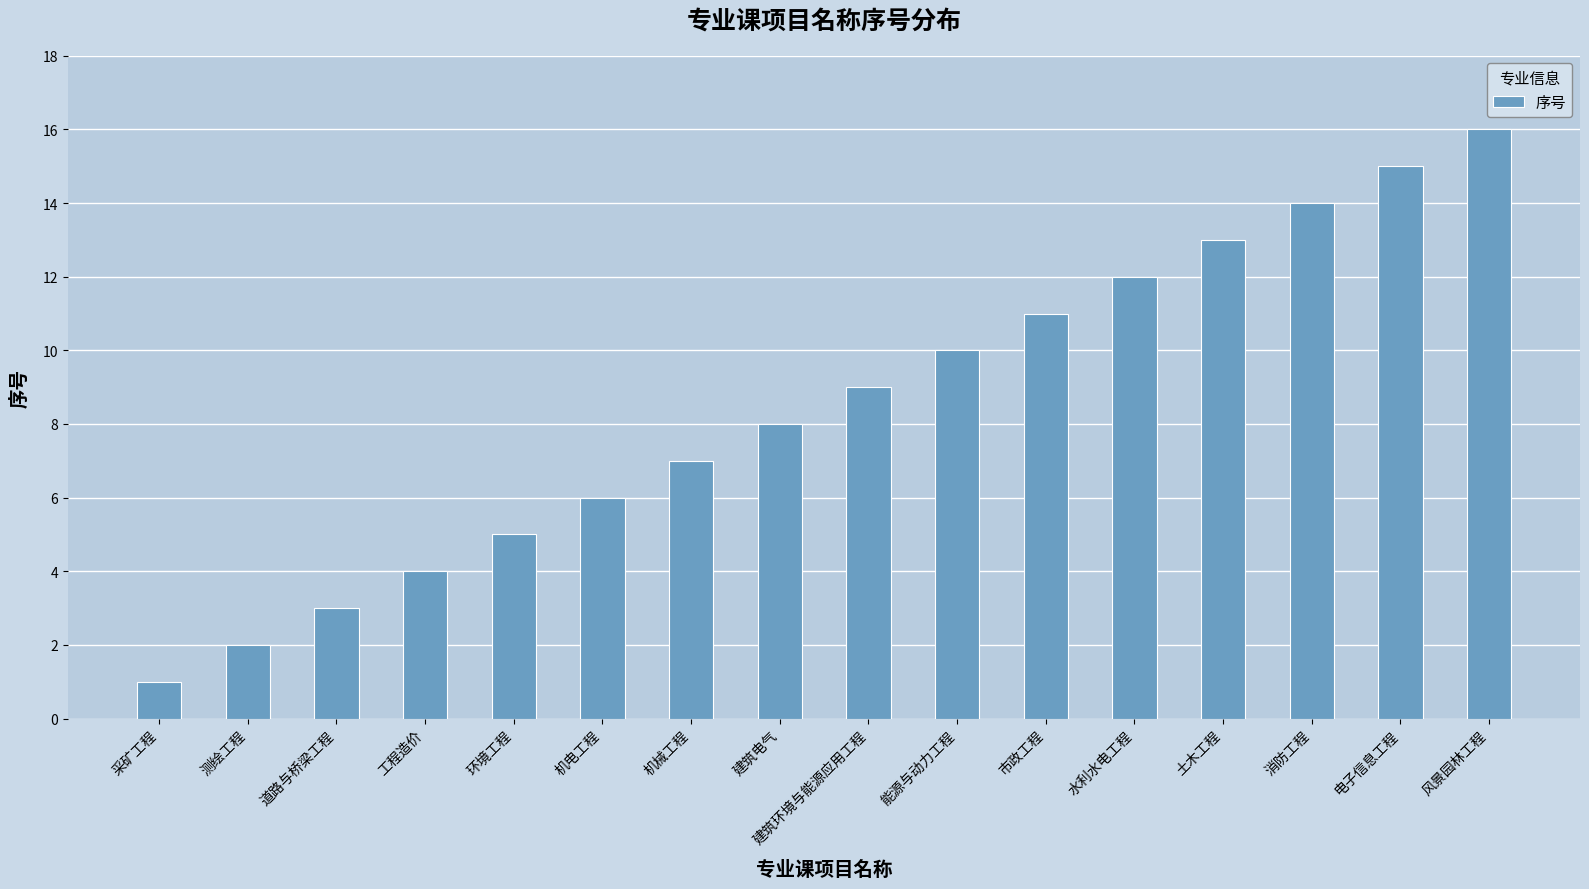

Reading left to right, transcribe all the data shown in this chart.

1	2	3	4	5	6	7	8	9	10	11	12	13	14	15	16